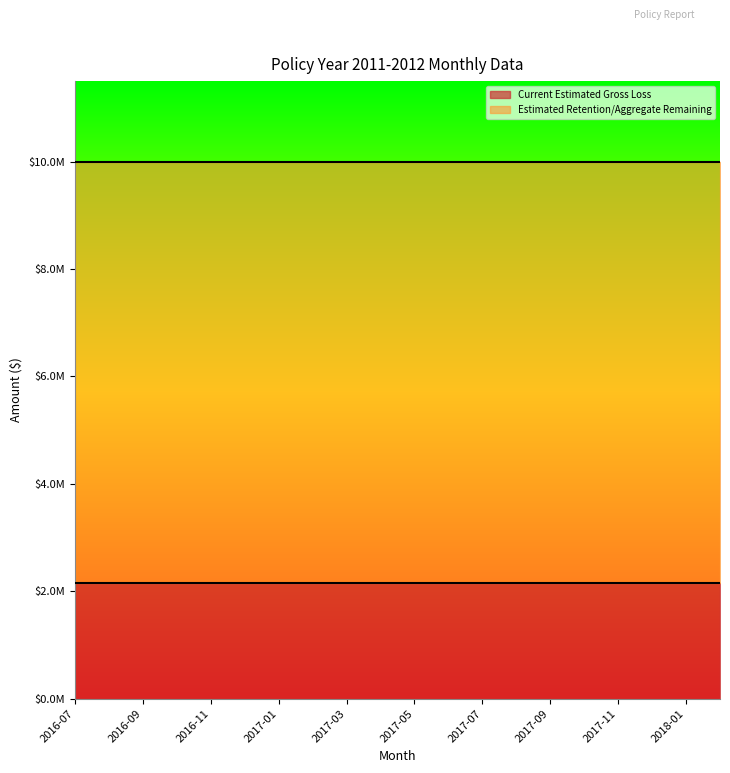

Which category has the lowest value across all series?

2016-07